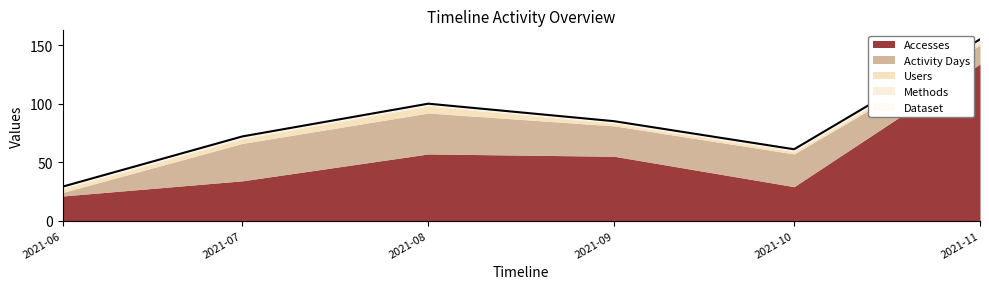

How many values in the Activity Days series exceed 28?

2